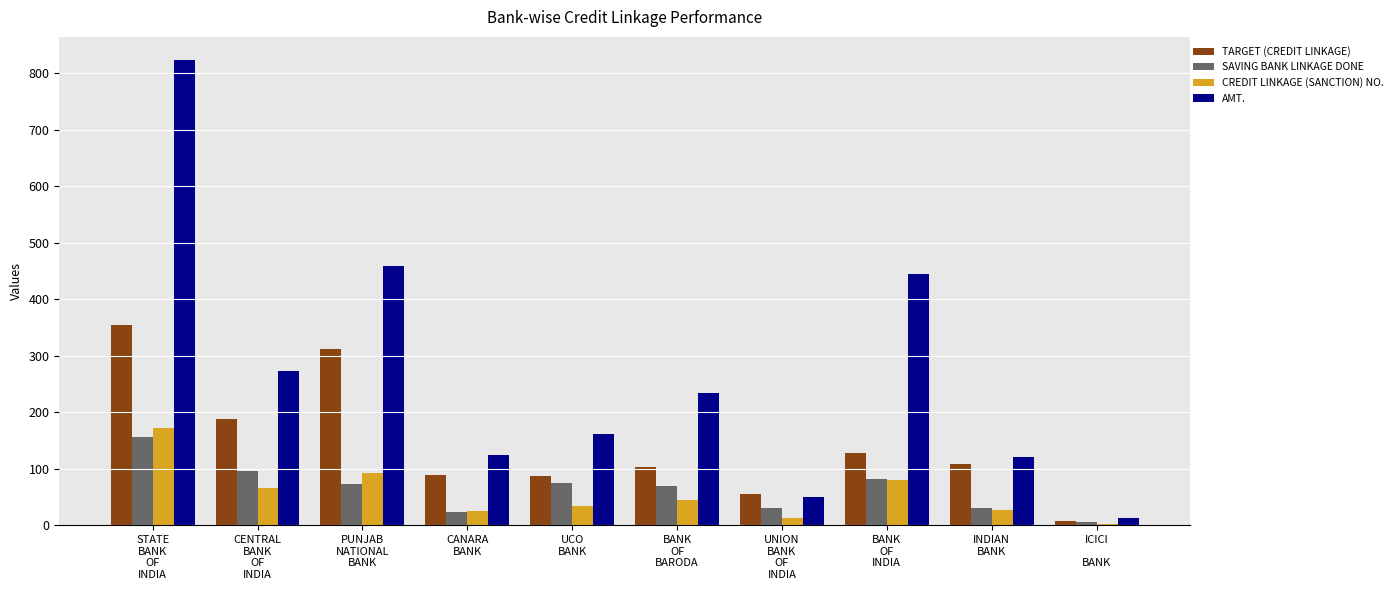

At which label does SAVING BANK LINKAGE DONE first exceed 73?

STATE
BANK
OF
INDIA